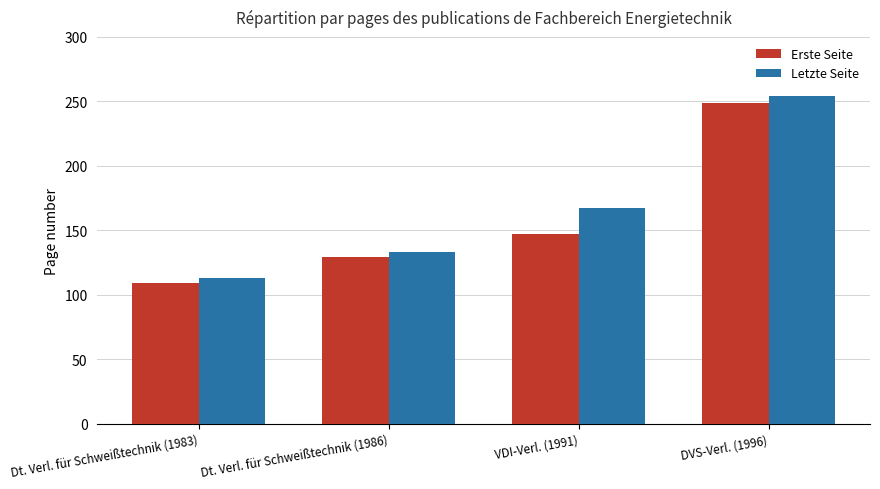

Rank the series by their maximum value, from highest to lowest.

Letzte Seite, Erste Seite